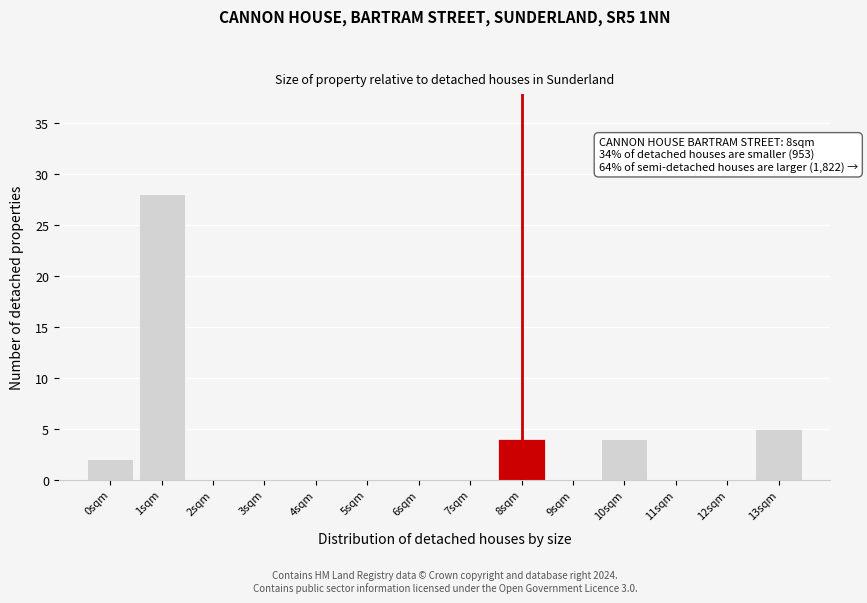

Reading left to right, transcribe all the data shown in this chart.

0sqm=2	1sqm=28	2sqm=0	3sqm=0	4sqm=0	5sqm=0	6sqm=0	7sqm=0	8sqm=4	9sqm=0	10sqm=4	11sqm=0	12sqm=0	13sqm=5